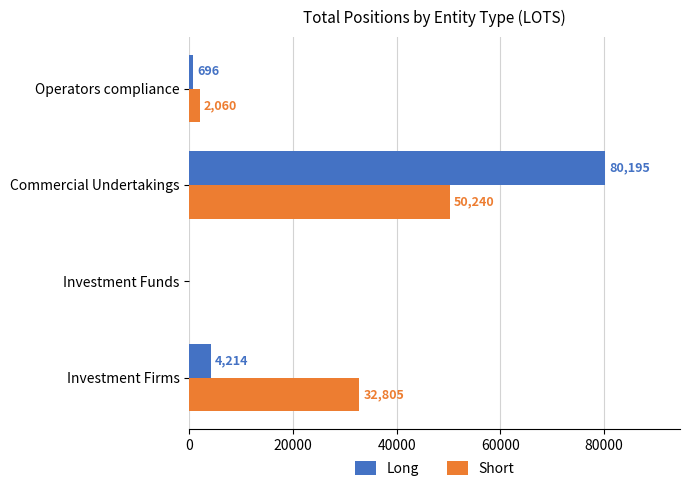

At which label is Short closest to 25120?

Investment Firms